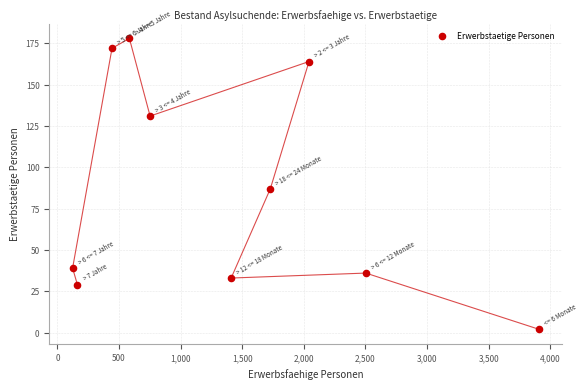

What is the range of X values (max minus min)?

3785